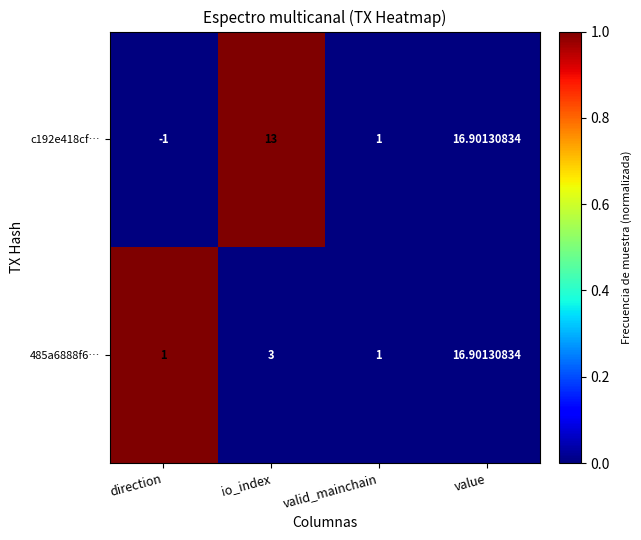

Is the value of 485a6888f6… at io_index greater than the value of c192e418cf… at value?

No